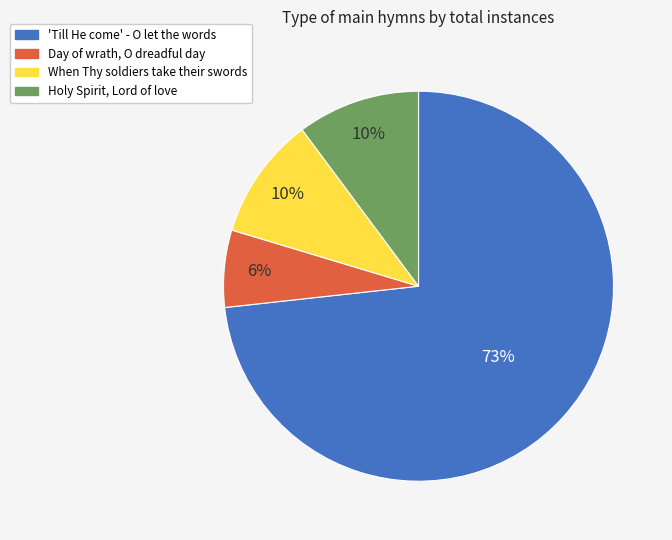

Is it true that Holy Spirit, Lord of love is 4% of the pie?

False